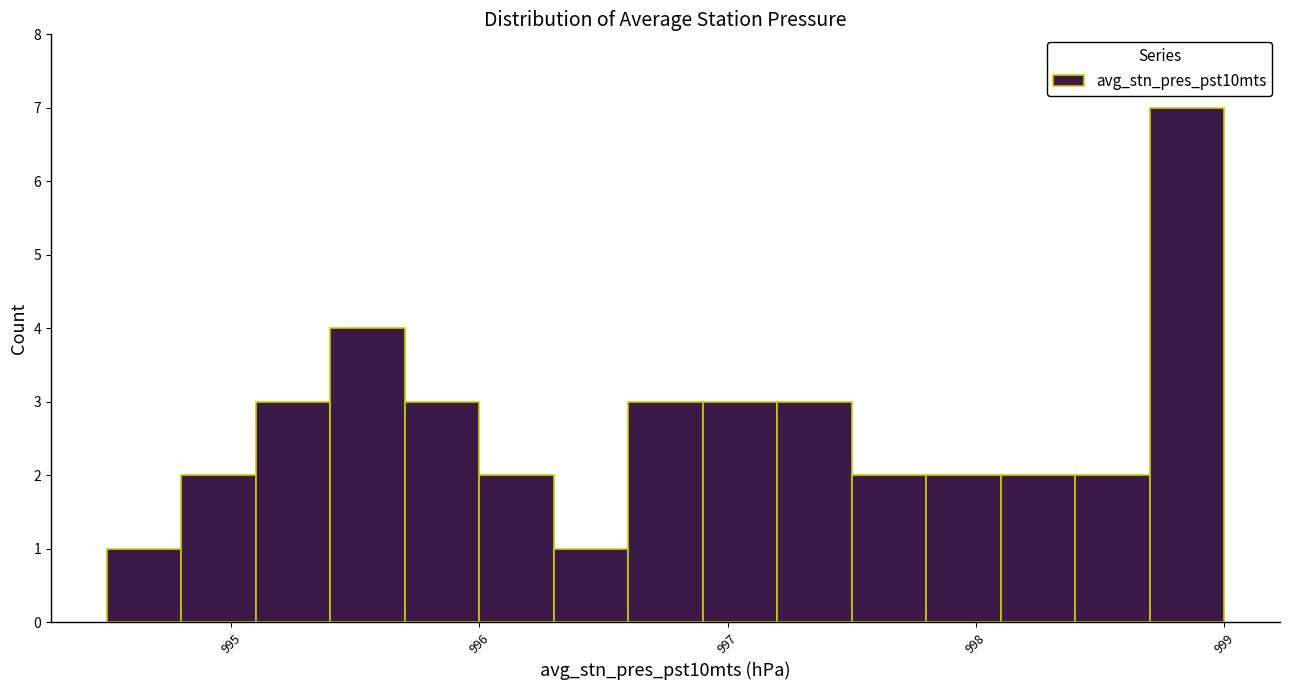

Around what value on the x-axis is the tallest bar? Give the approximate position of its centre, as read against the axis.

998.9